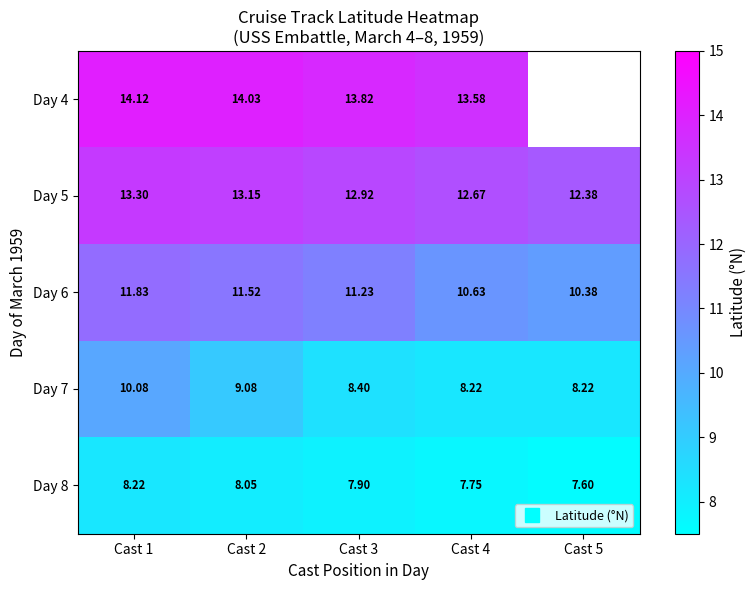

The Day 7 series shows 8.2 at Cast 4. True or false?

True